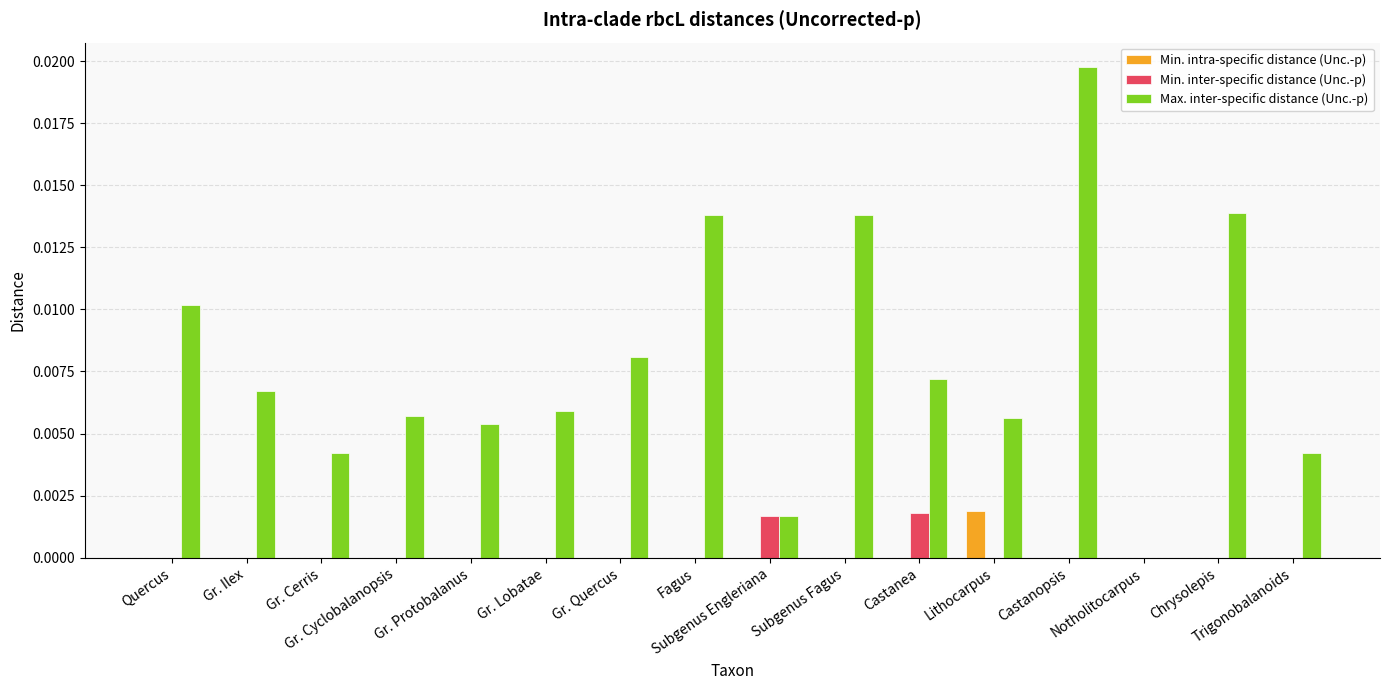

Count the number of categories in the chart.

16